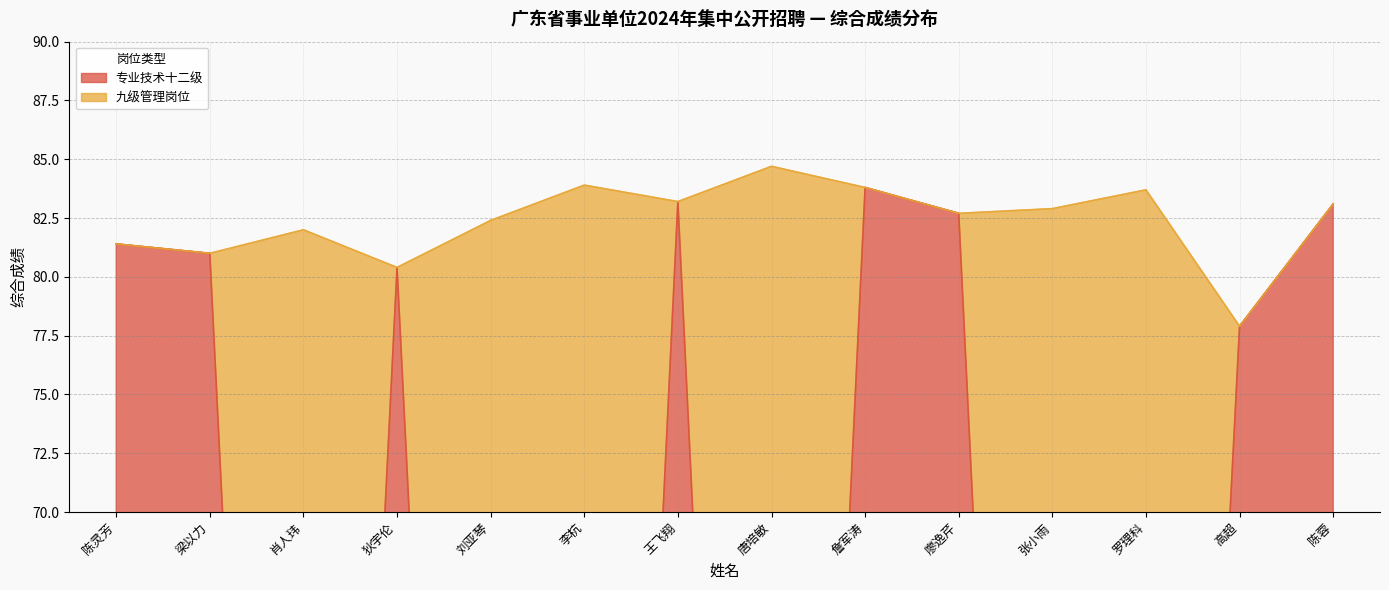

Reading right to left, what are all the values shown in this chart?

83.1	77.9	0.0	0.0	82.7	83.8	0.0	83.2	0.0	0.0	80.4	0.0	81.0	81.4